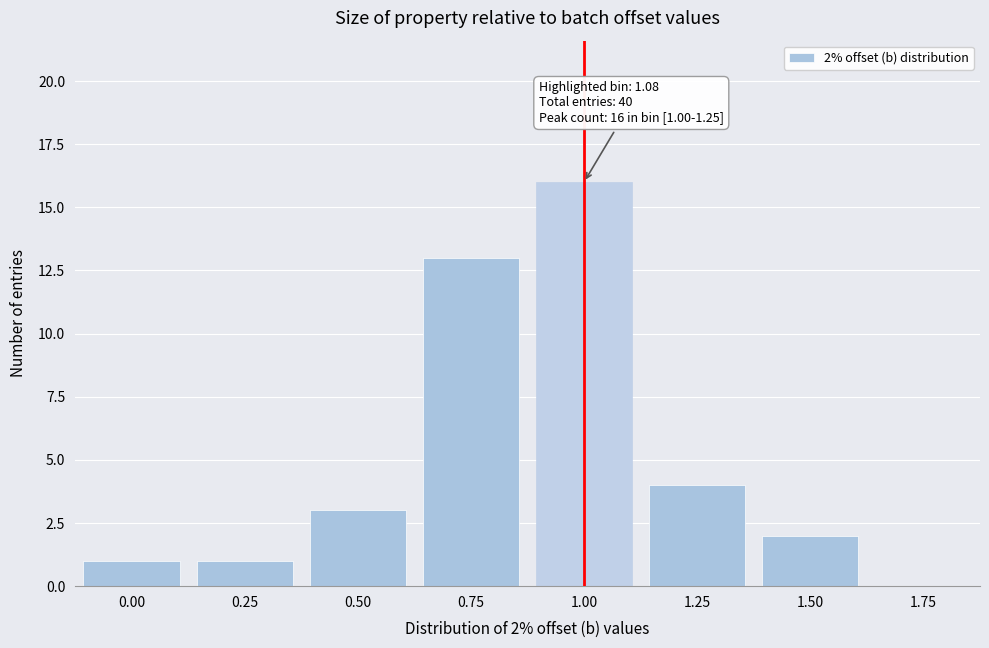

Reading left to right, extract all data points from this chart.

0.00=1	0.25=1	0.50=3	0.75=13	1.00=16	1.25=4	1.50=2	1.75=0